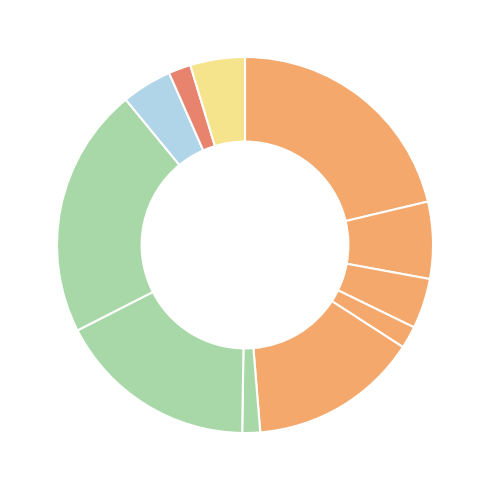

To the nearest percent, what is the difference between the largest and smallest slice percentages?

20%